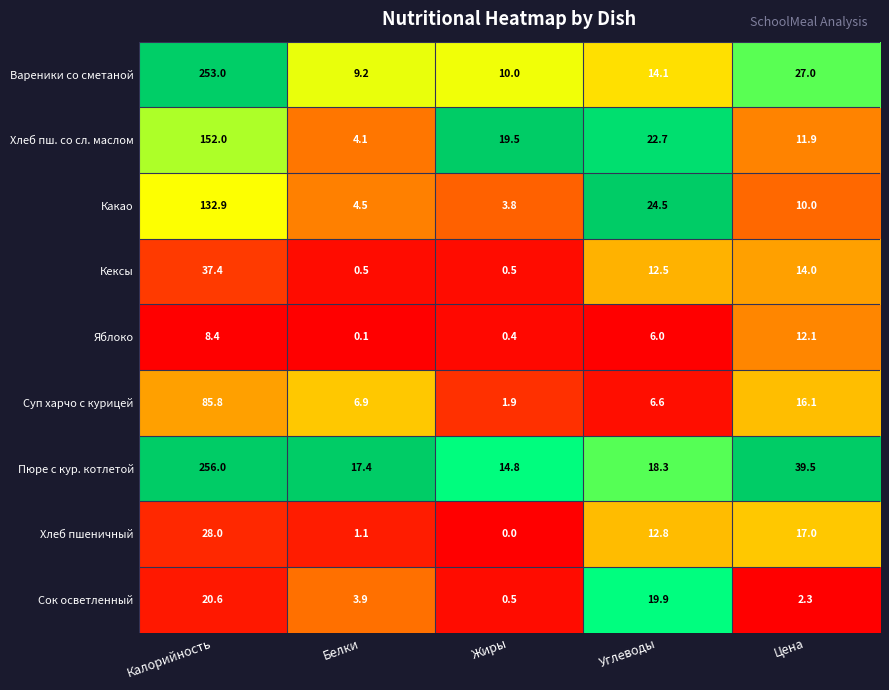

What is the approximate value of Пюре с кур. котлетой at Цена?

39.5